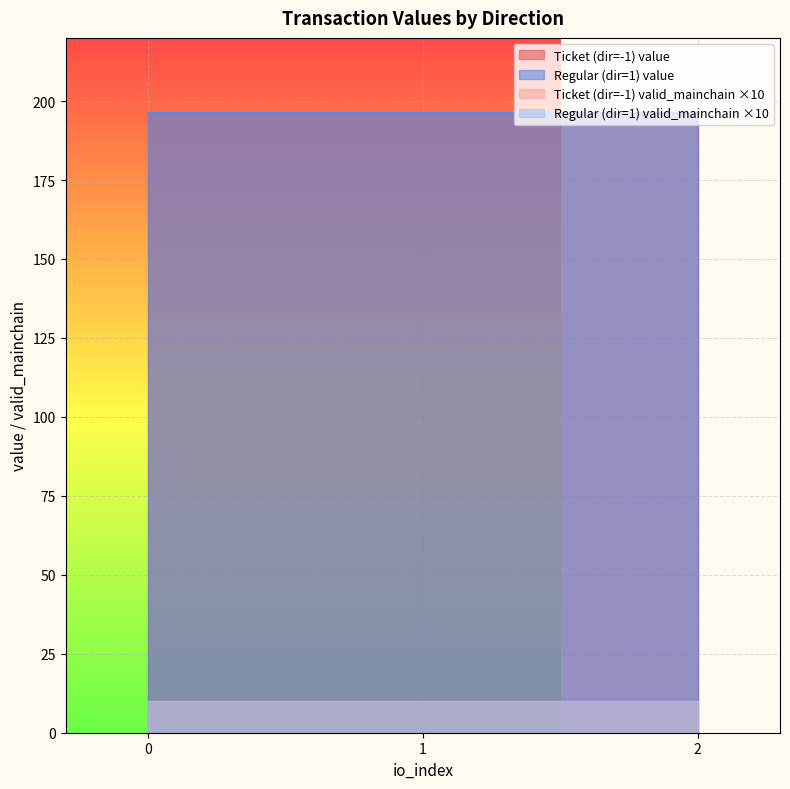

At how many categories does at least one series exceed 145?

6